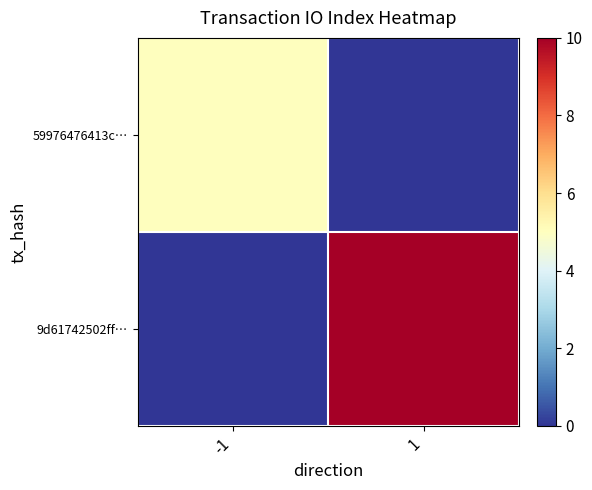

Rank the series by their average value, from highest to lowest.

9d61742502ff…, 59976476413c…